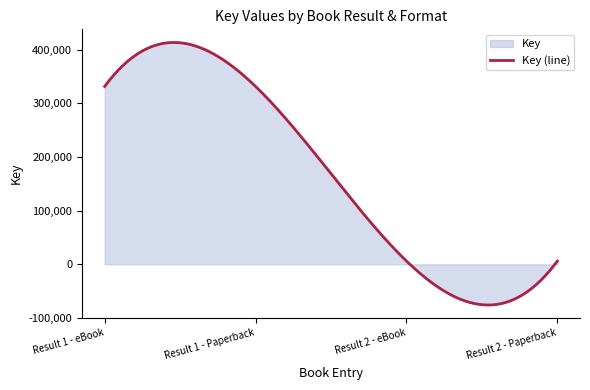

At which category does the chart reach its minimum across all series?

Result 2 - eBook